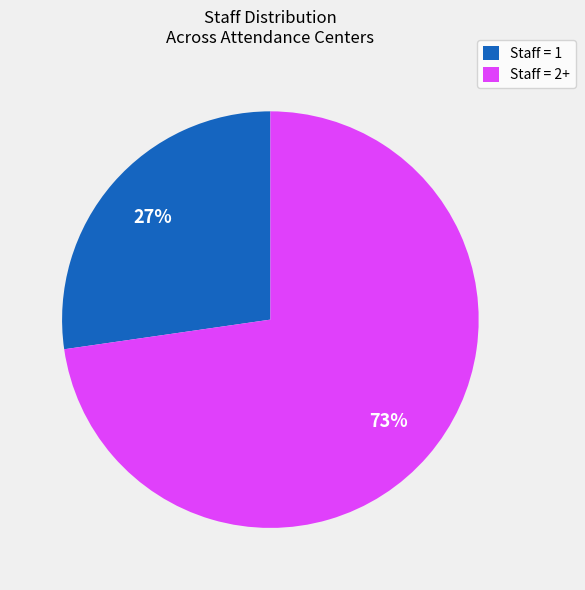

Which category has the smallest portion of the pie?

Staff = 1